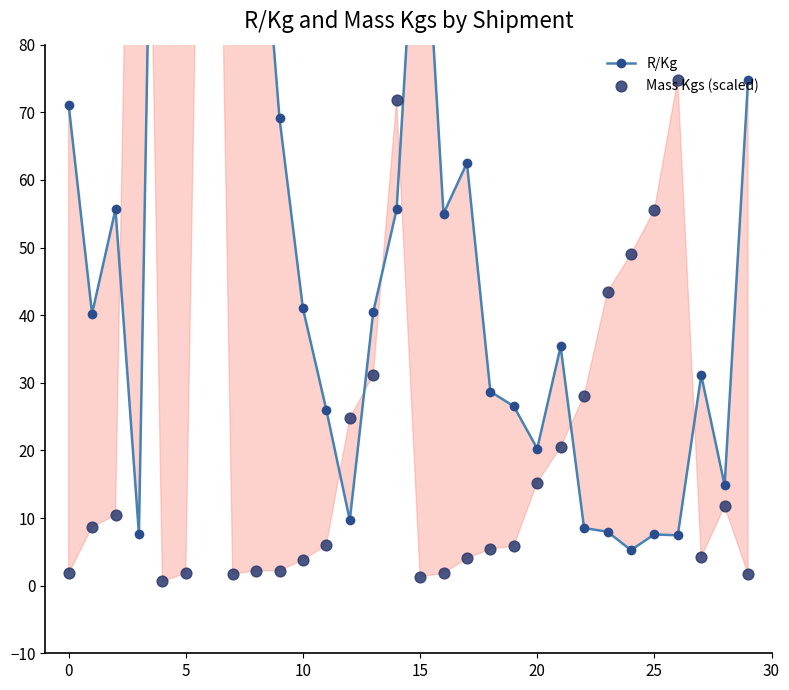

Is the value of R/Kg at 25 greater than the value of Mass Kgs (scaled) at 19?

Yes